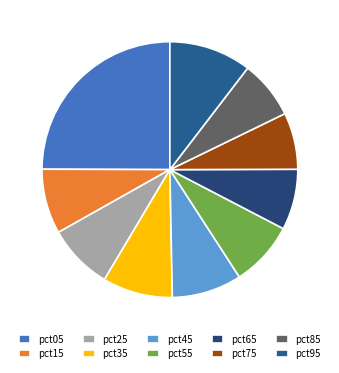

What percentage do pct85 and pct35 together represent?

16.2%